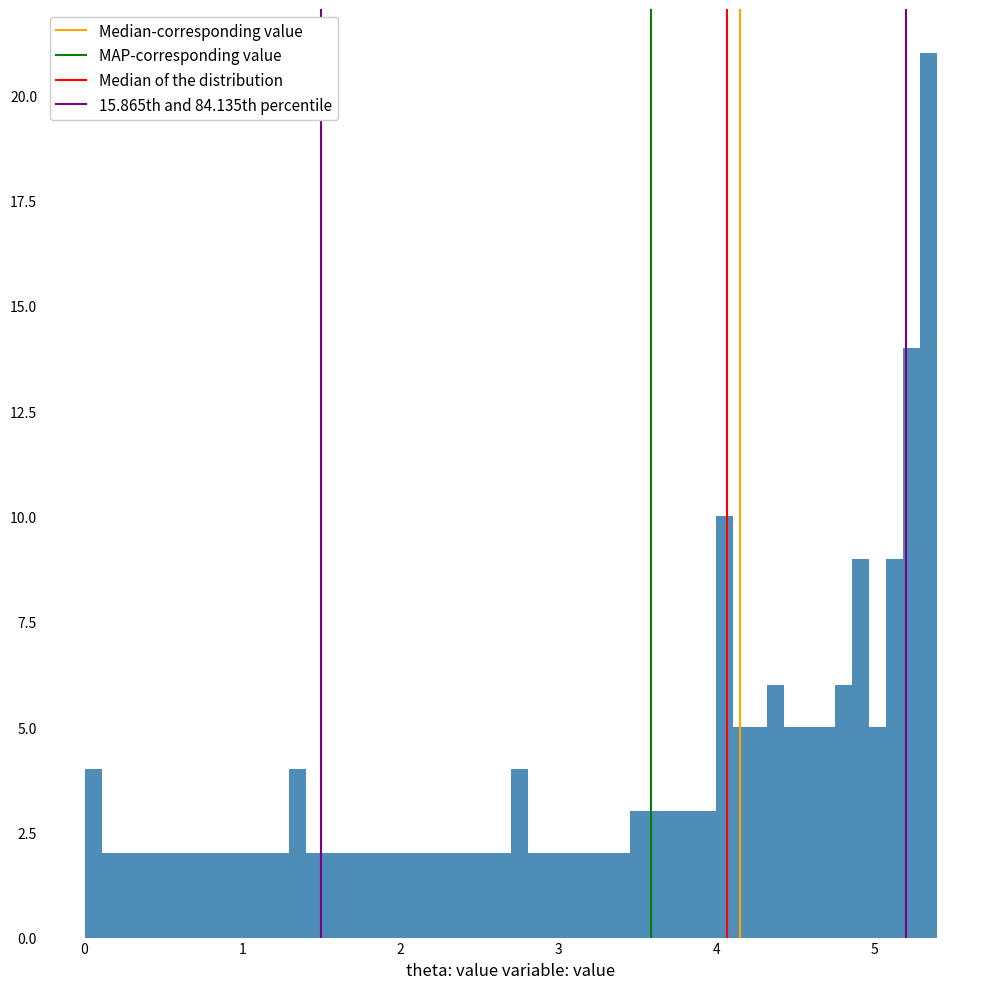

Read against the x-axis, roughly where is the centre of the tallest bar?

5.3